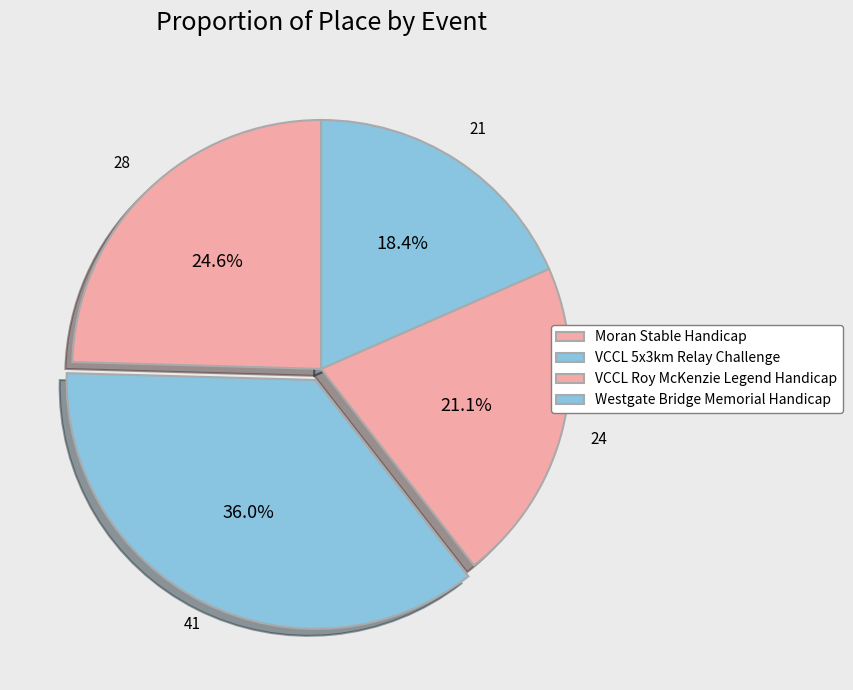

Is there a majority slice in this chart?

No